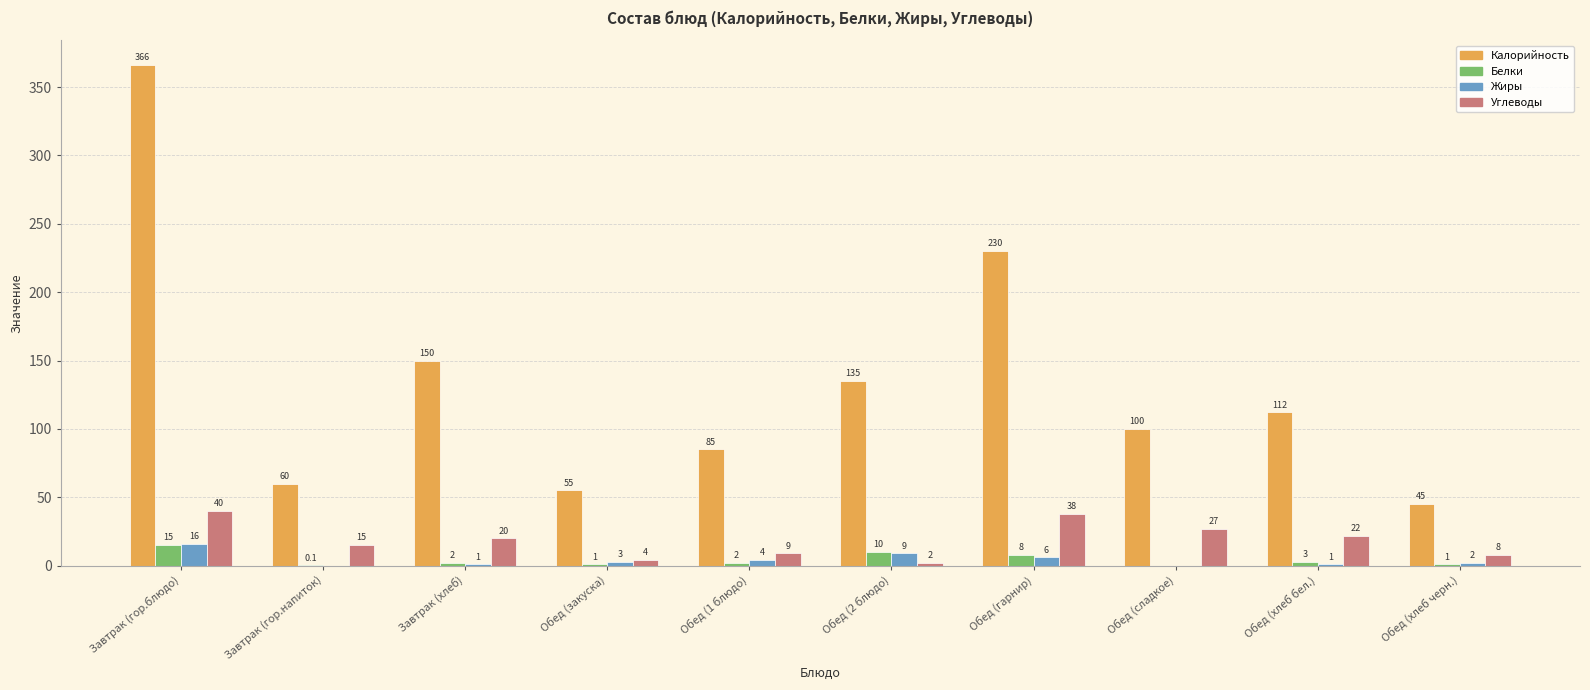

What is the maximum value for Углеводы?

40.0